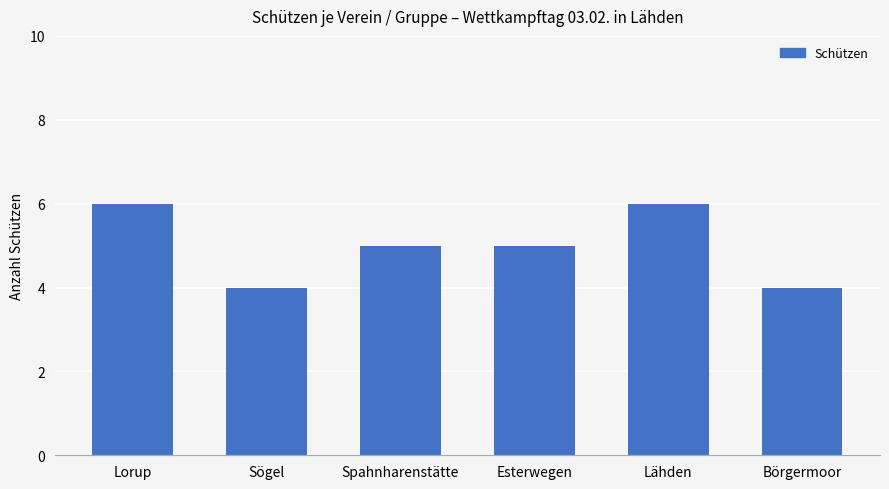

The value at Lähden is 6. True or false?

True